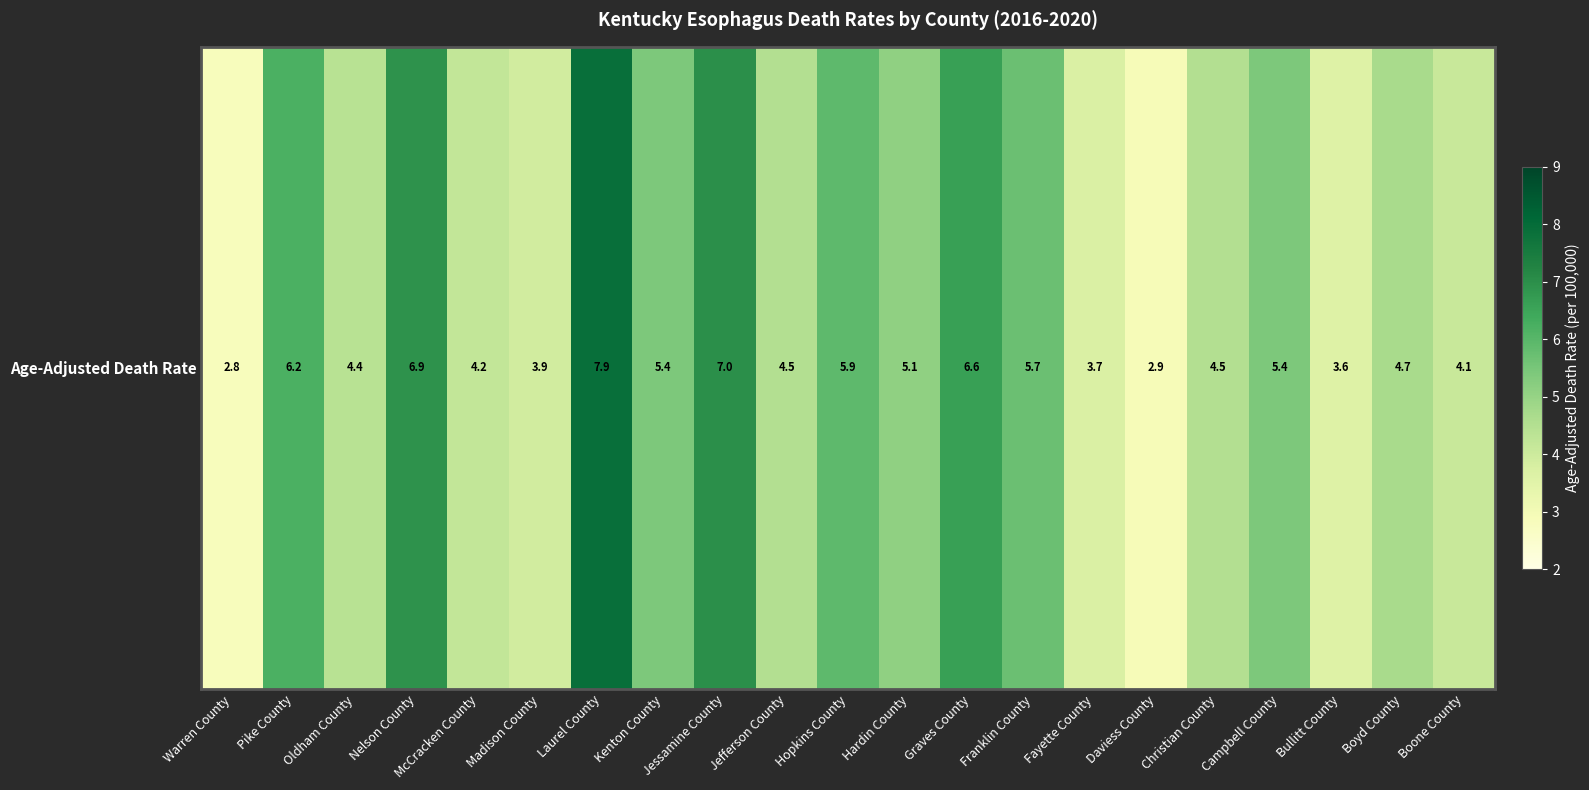

Between Franklin County and McCracken County, which is larger?

Franklin County